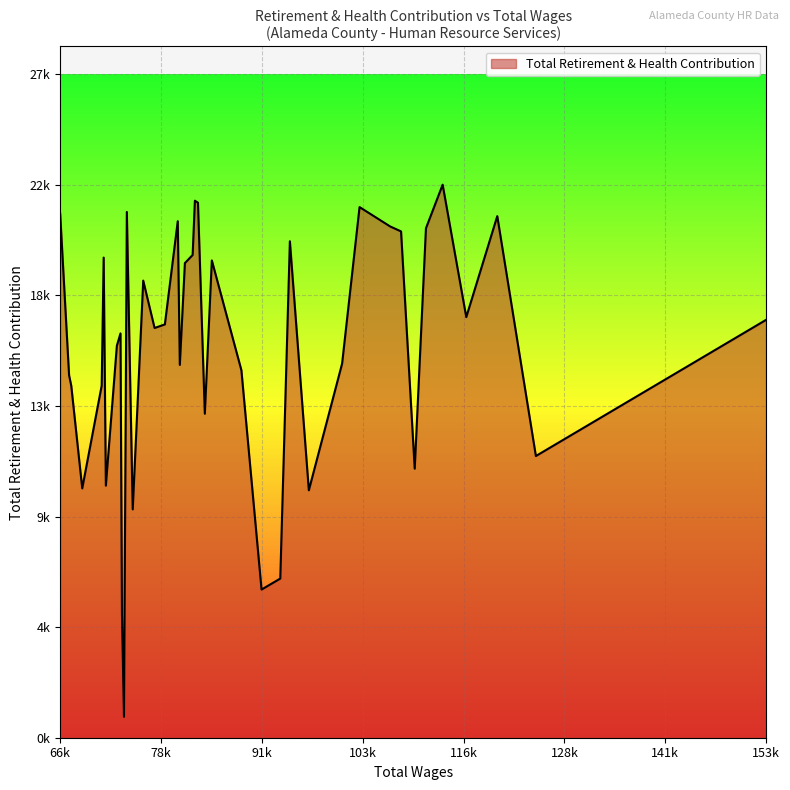

Rank the categories by value from highest to lowest.

4, 19, 18, 9, 28, 39, 2, 23, 8, 5, 7, 12, 20, 34, 16, 21, 26, 3, 0, 24, 25, 31, 32, 10, 22, 15, 38, 35, 37, 17, 1, 6, 33, 36, 11, 27, 13, 14, 30, 29